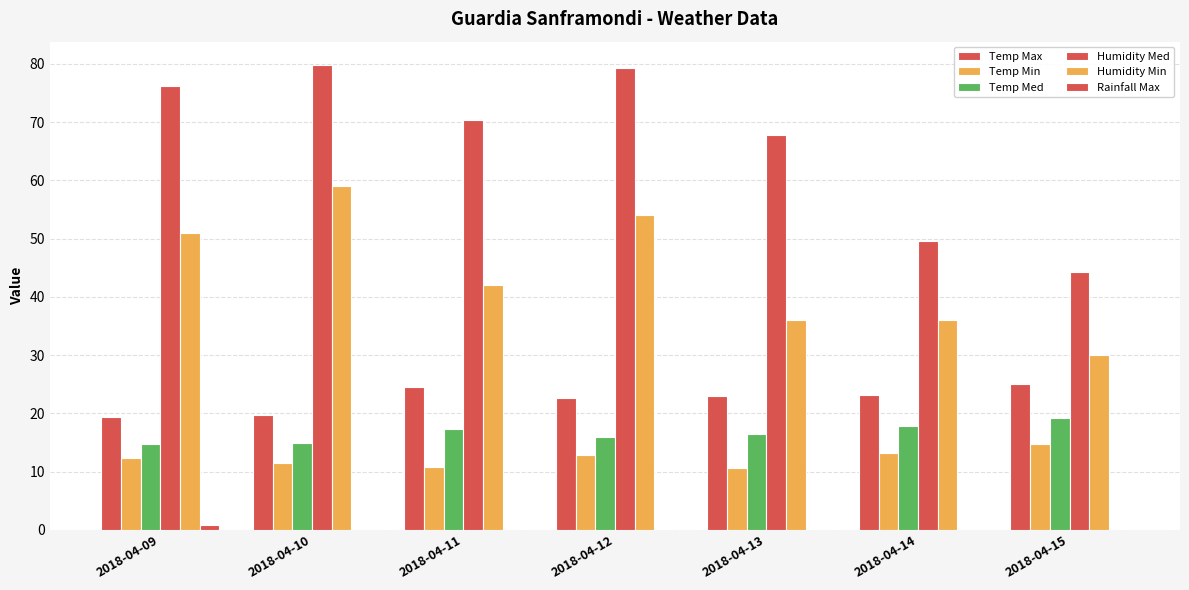

Are the bars grouped side by side (vs. stacked)?

Yes